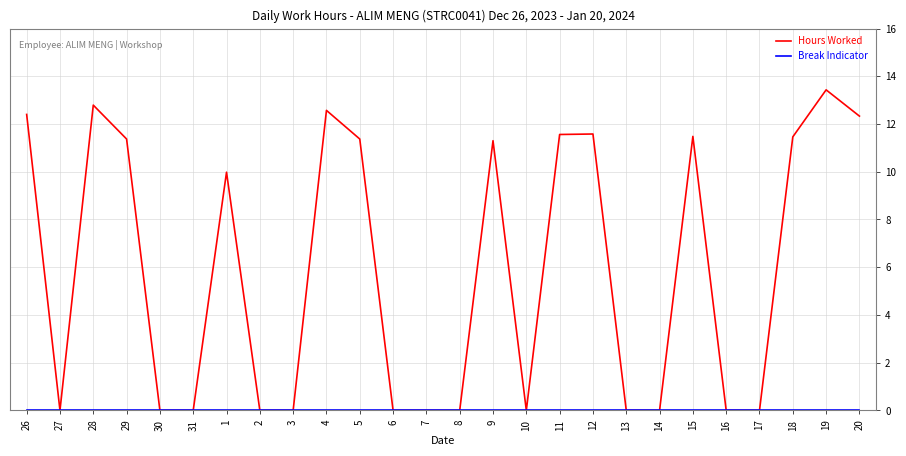

How many categories are shown in the chart?

26